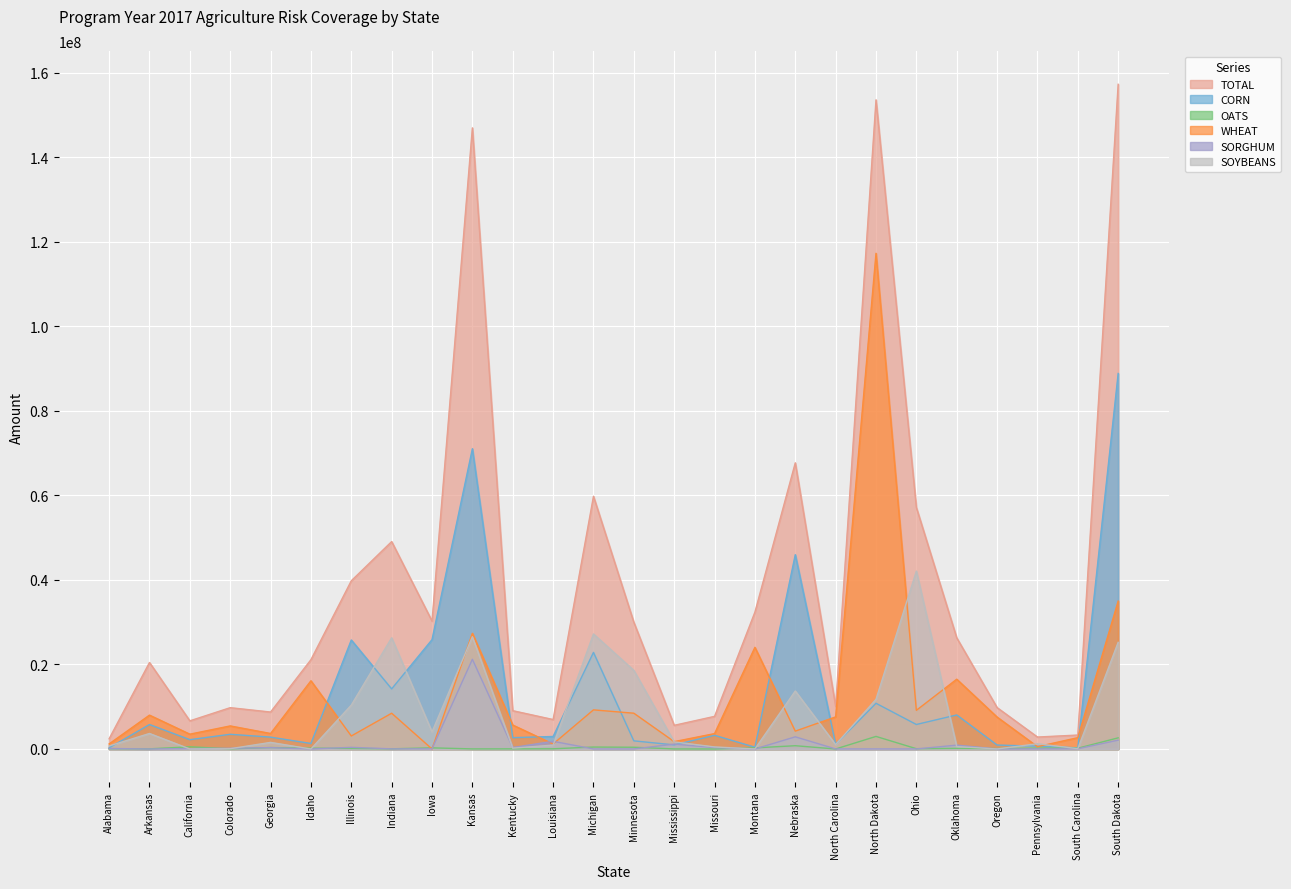

True or false: OATS and CORN intersect in this chart.

False